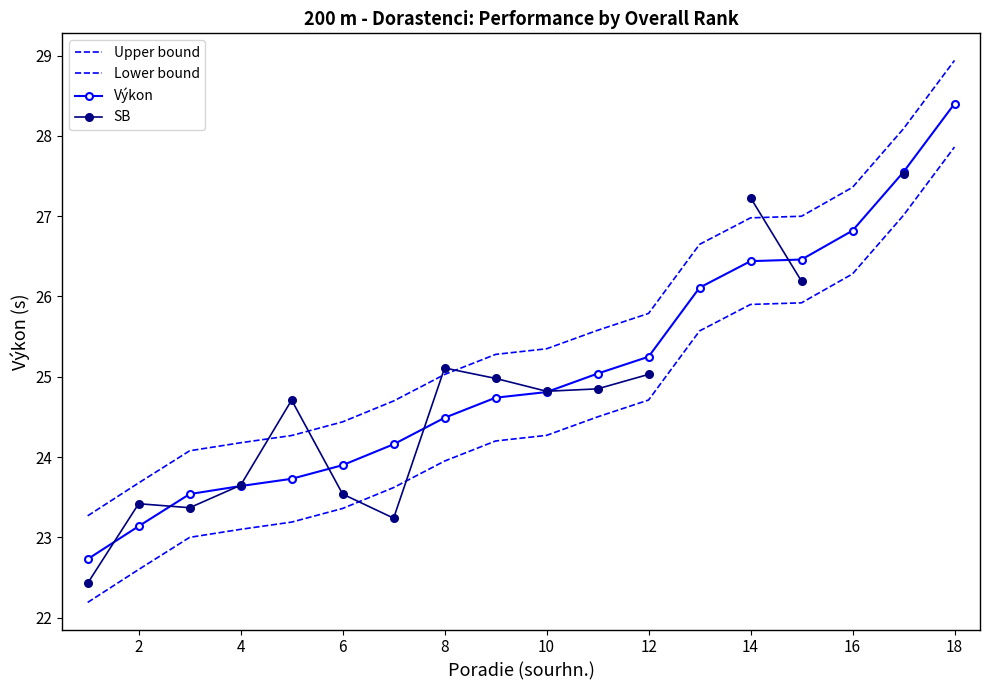

True or false: SB has a value of 12.8 at 4.

False